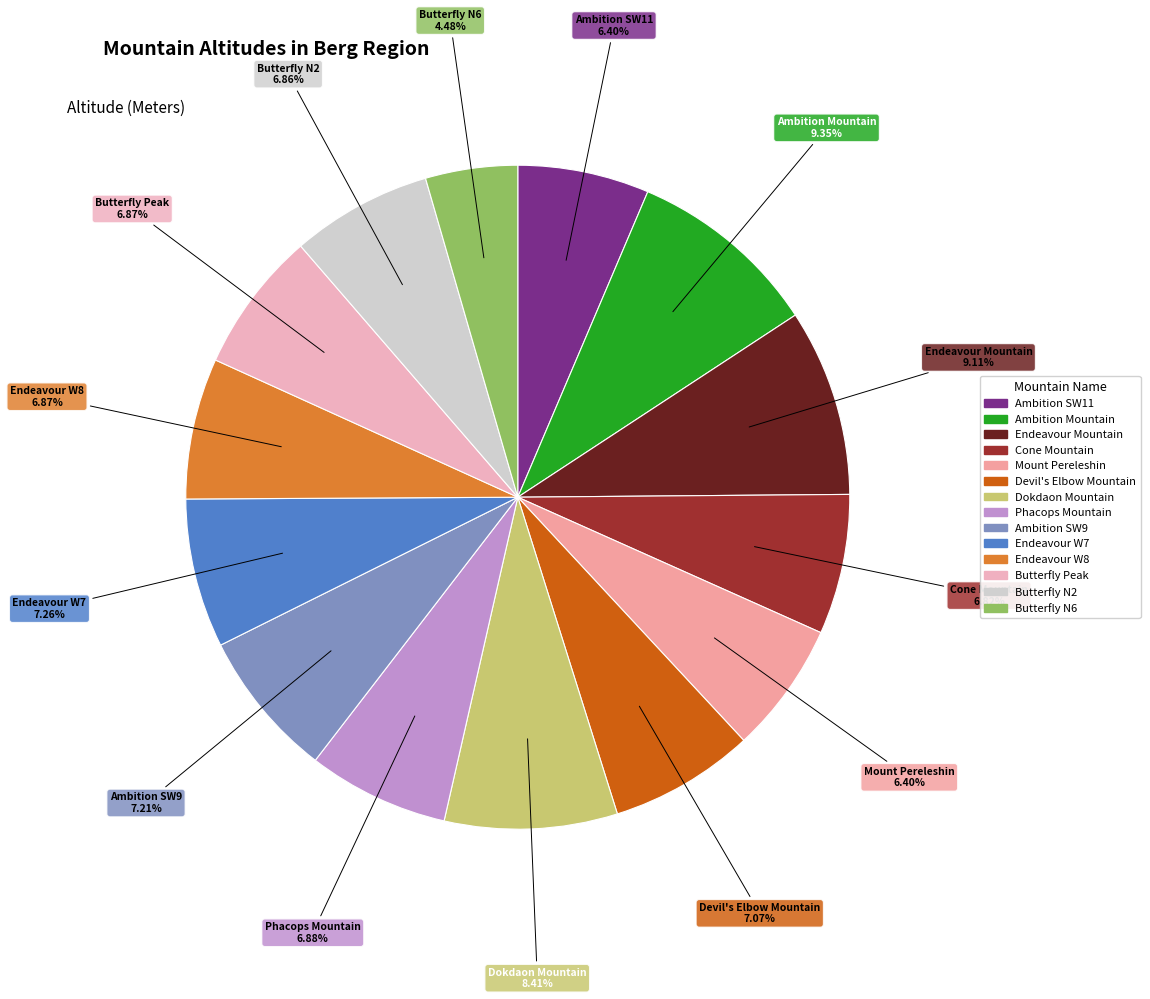

To the nearest percent, what portion does Mount Pereleshin represent?

6%